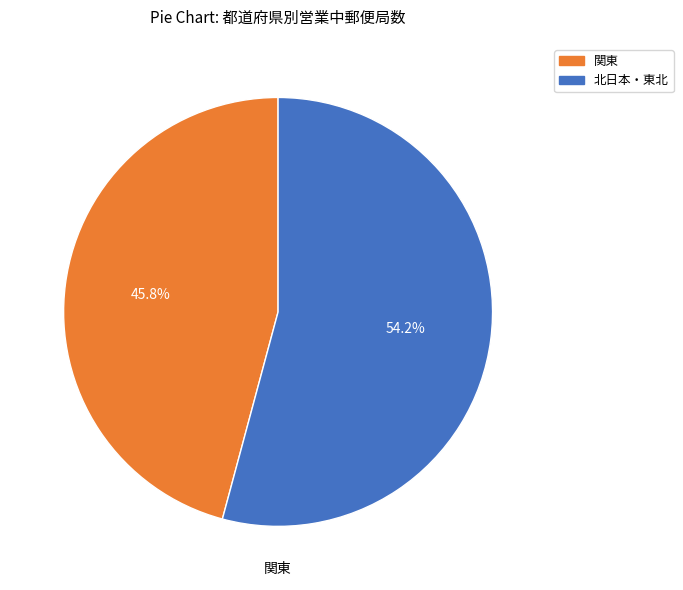

Does any single category account for the majority?

Yes